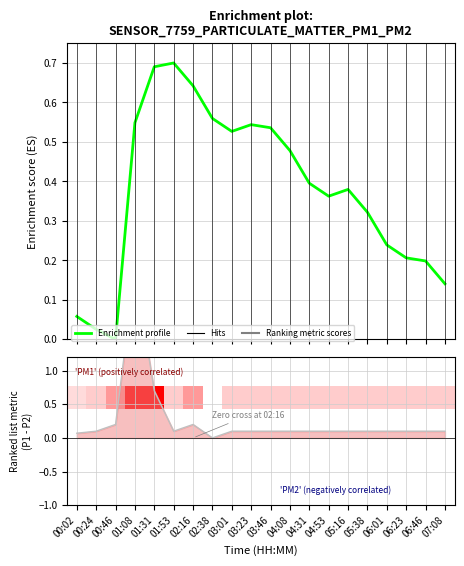

What position from the left is 04:08?

12